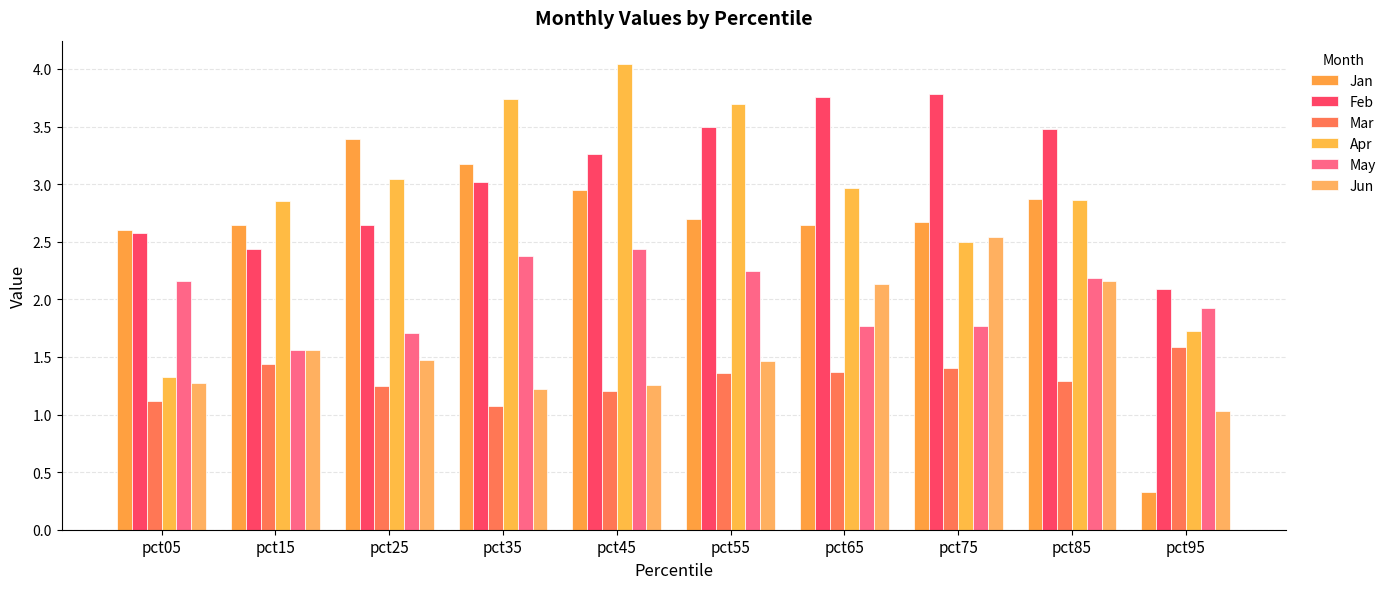

Are the bars horizontal?

No